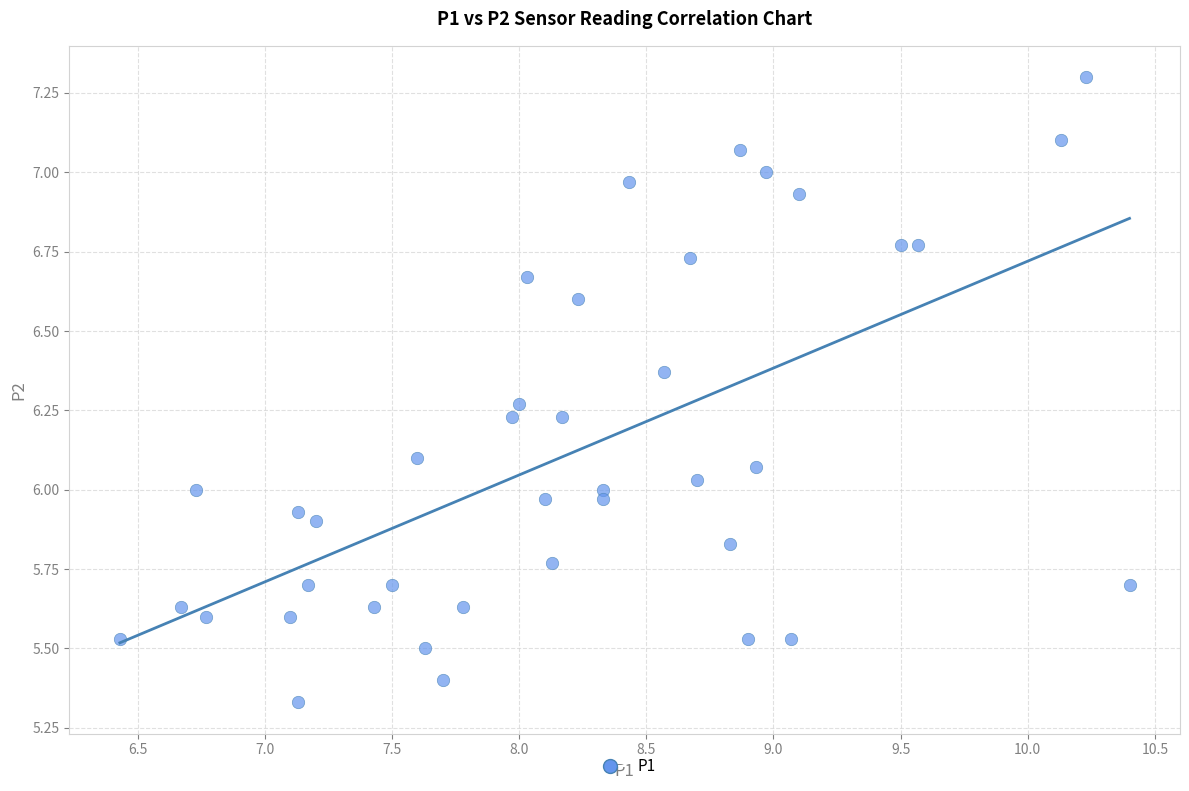

What is the range of X values (max minus min)?

4.0